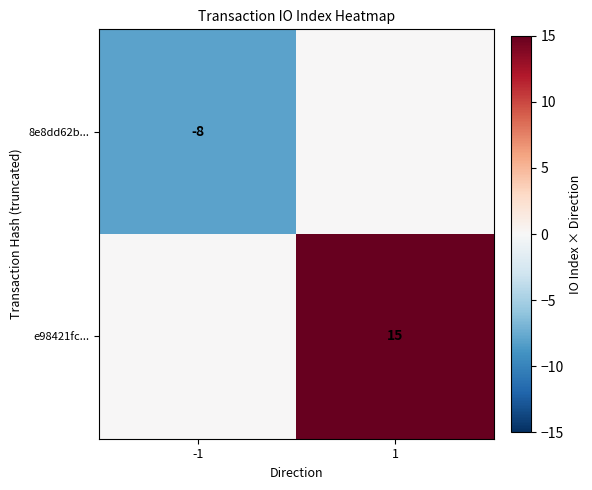

At which category is the sum across all series the highest?

1